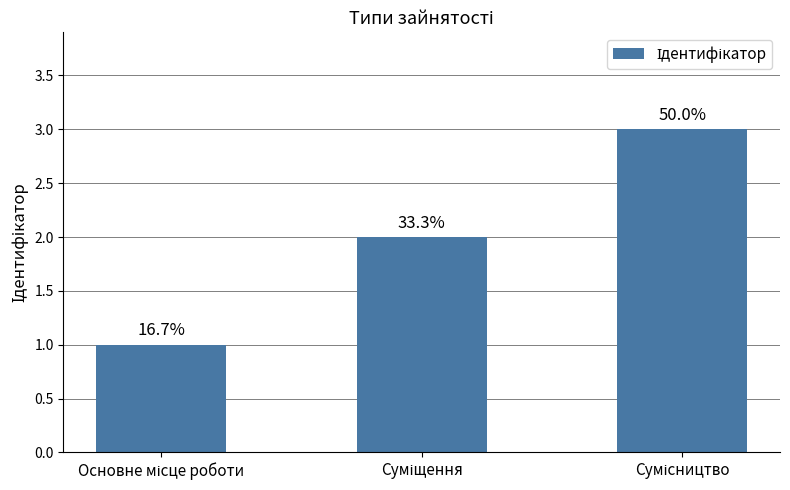

Which has a higher value, Основне місце роботи or Суміщення?

Суміщення